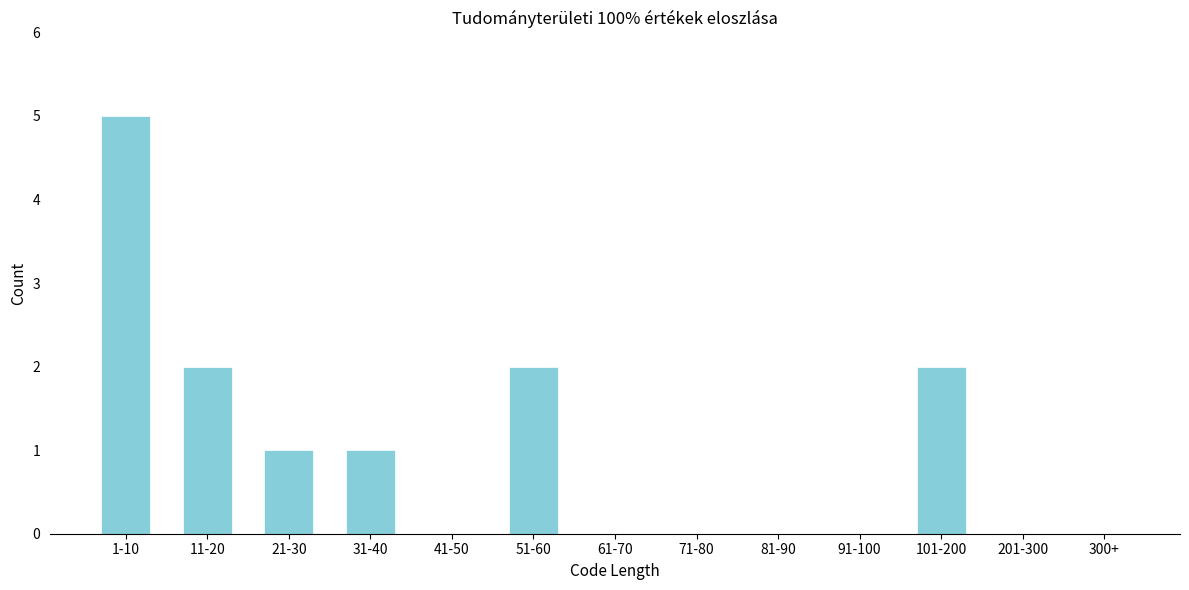

Reading right to left, what are all the values shown in this chart?

300+=0	201-300=0	101-200=2	91-100=0	81-90=0	71-80=0	61-70=0	51-60=2	41-50=0	31-40=1	21-30=1	11-20=2	1-10=5